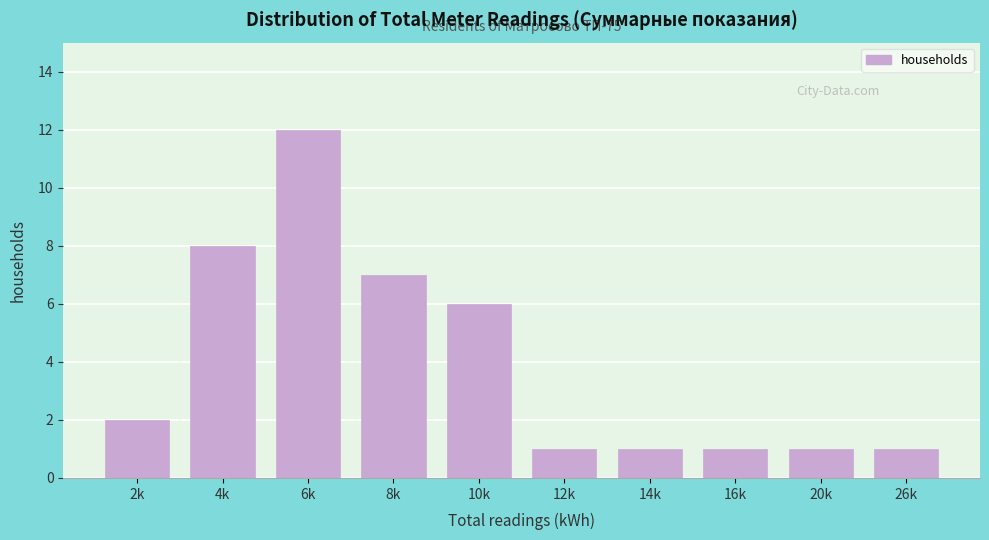

Reading left to right, what are all the values shown in this chart?

2k=2	4k=8	6k=12	8k=7	10k=6	12k=1	14k=1	16k=1	20k=1	26k=1